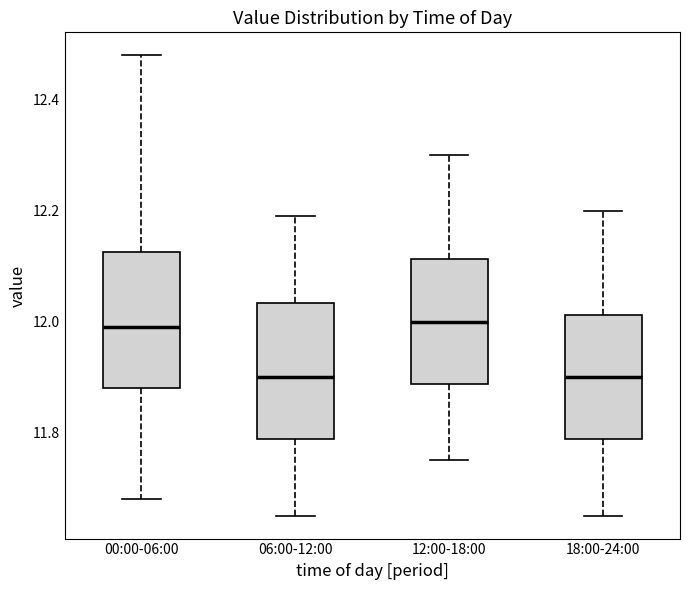

Where does the upper whisker of the box for 00:00-06:00 end on the y-axis? The values are not printed on the chart, so give them approximately, as read against the axis.

12.48